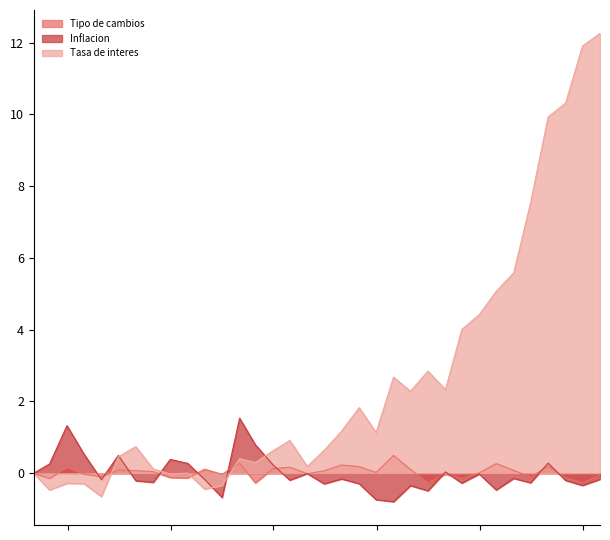

Which series changed the most between 2024-04-30 and 2024-07-31?

Tasa de interes